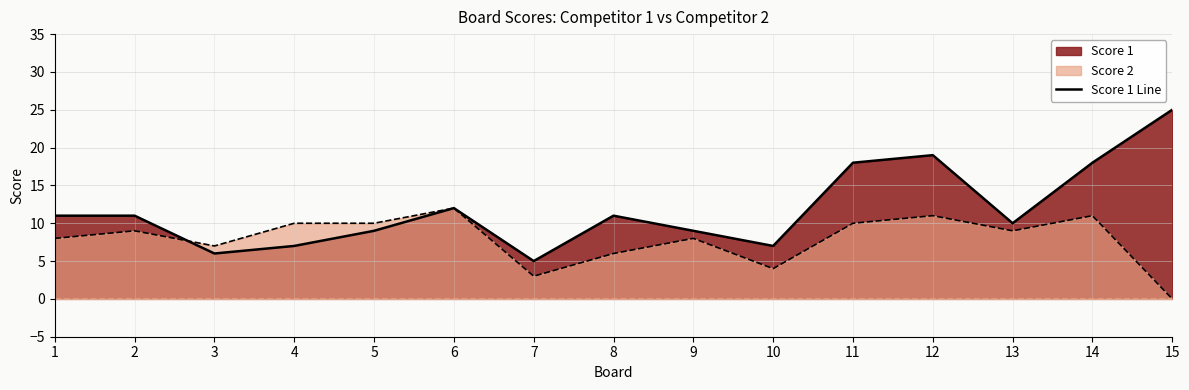

At which label does the data first exceed 11?

6